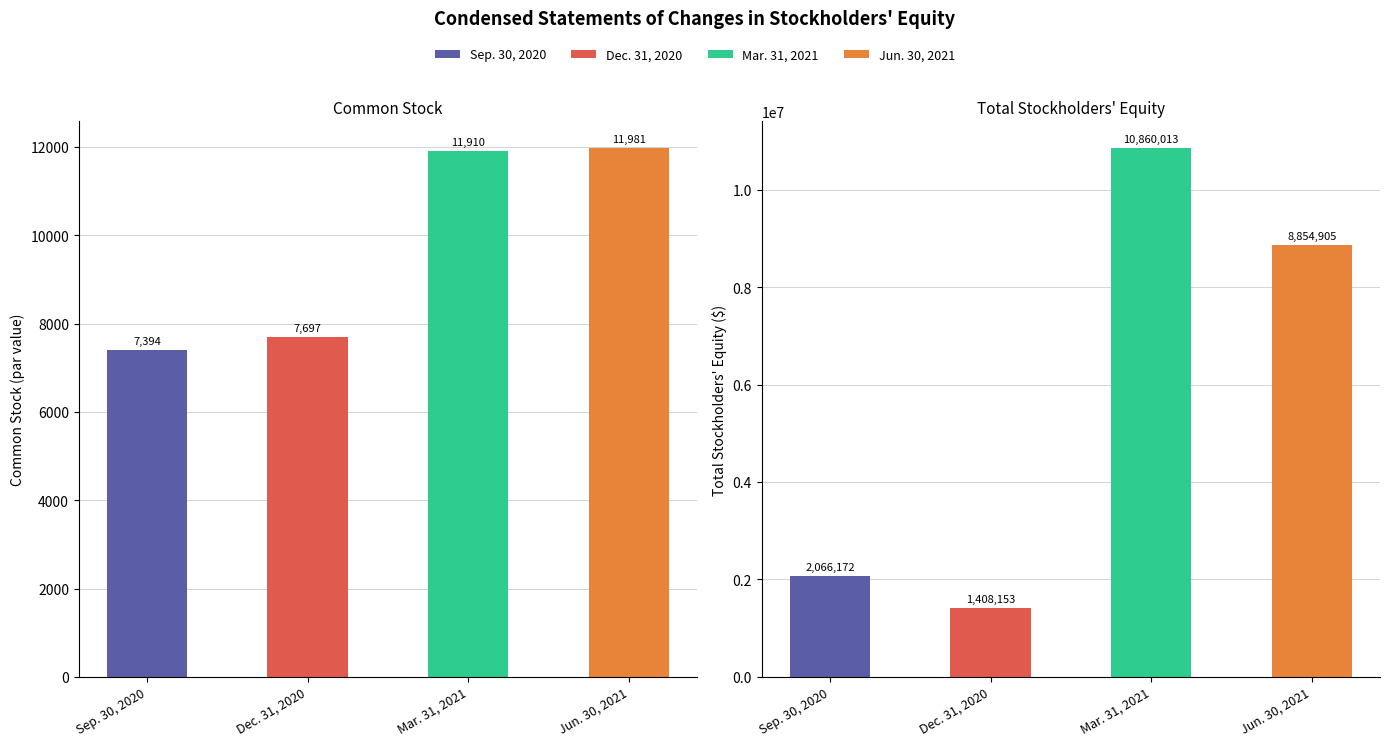

What is the total value across all series at Jun. 30, 2021?

8866886